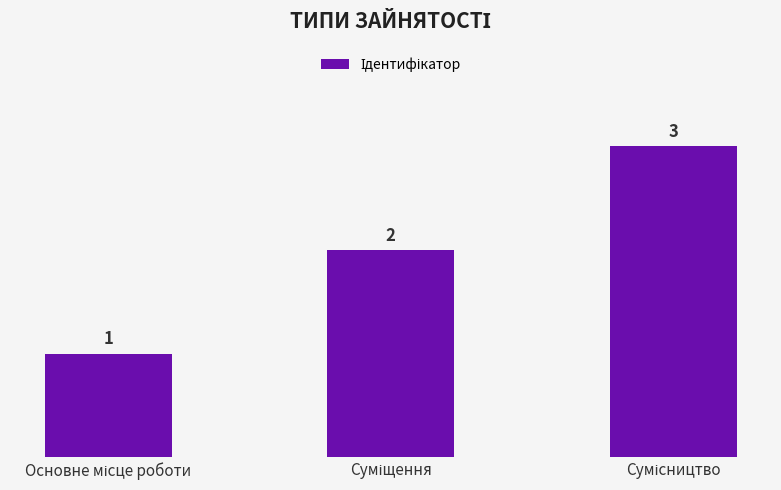

Count the values in the range 1 to 3.

3